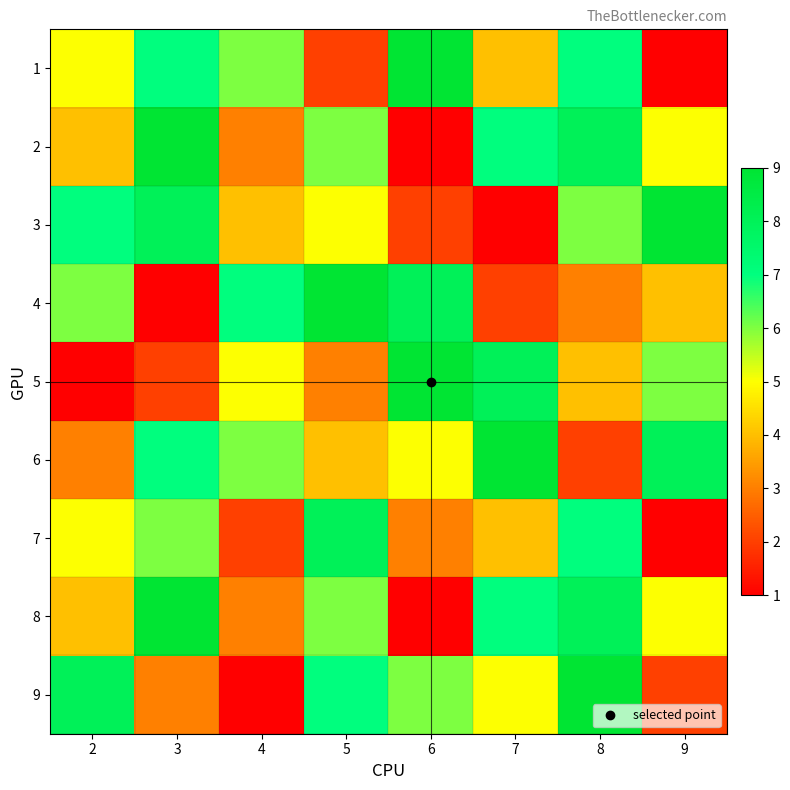

Reading left to right, list all the values displayed in this chart.

1: 2=5	3=7	4=6	5=2	6=9	7=4	8=7	9=1
2: 2=4	3=9	4=3	5=6	6=1	7=7	8=8	9=5
3: 2=7	3=8	4=4	5=5	6=2	7=1	8=6	9=9
4: 2=6	3=1	4=7	5=9	6=8	7=2	8=3	9=4
5: 2=1	3=2	4=5	5=3	6=9	7=8	8=4	9=6
6: 2=3	3=7	4=6	5=4	6=5	7=9	8=2	9=8
7: 2=5	3=6	4=2	5=8	6=3	7=4	8=7	9=1
8: 2=4	3=9	4=3	5=6	6=1	7=7	8=8	9=5
9: 2=8	3=3	4=1	5=7	6=6	7=5	8=9	9=2